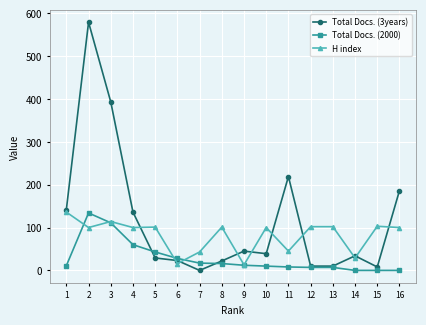

What is the difference between the second highest and second lowest values in the Total Docs. (3years) series?

385